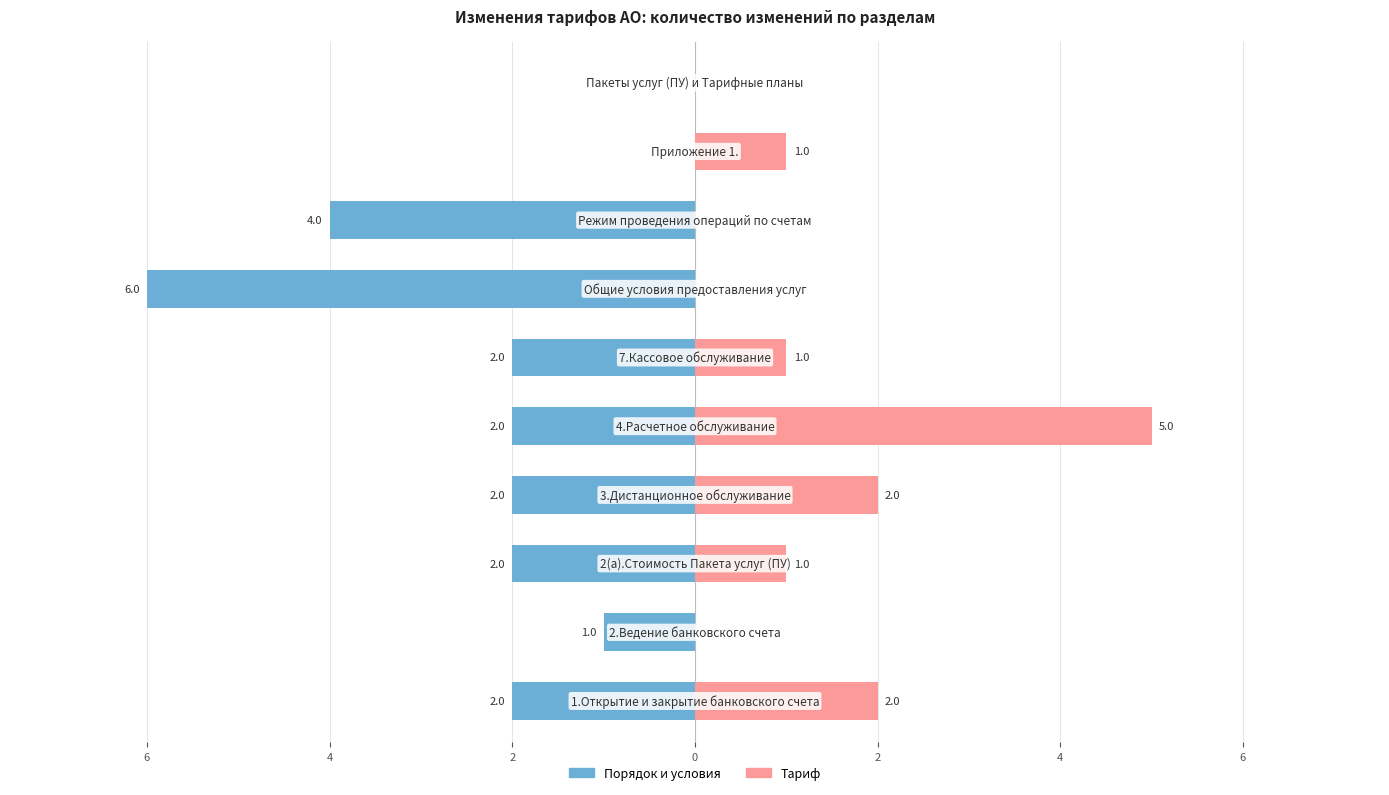

Between 6 and 8, which is larger?

8